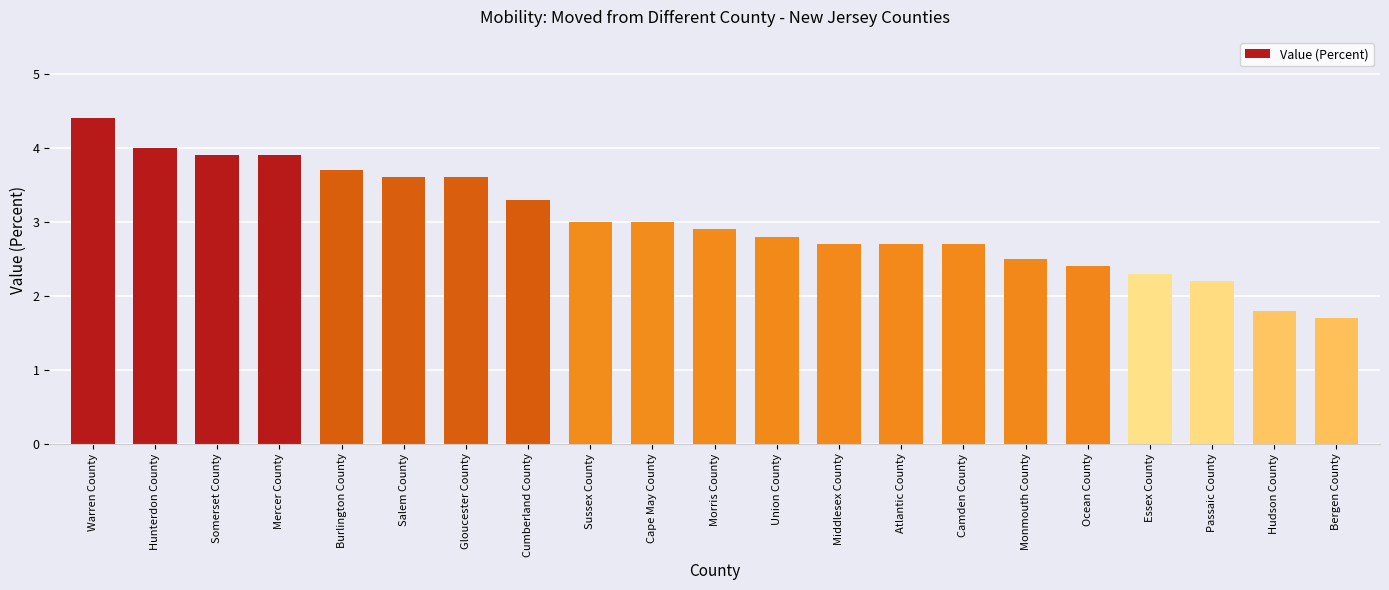

Which category has the highest value across all series?

Warren County